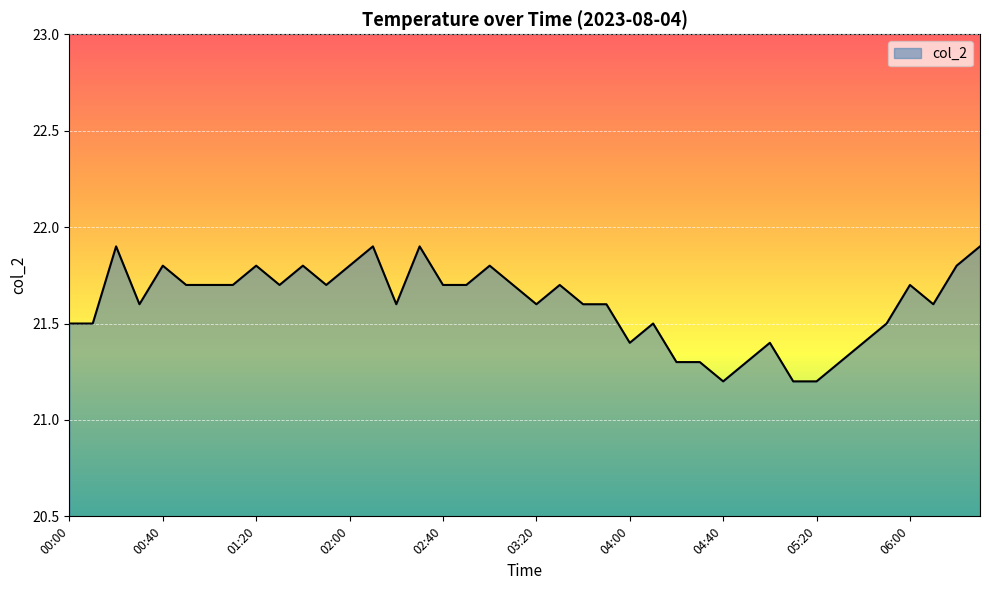

What is the difference between the maximum and minimum values?

0.7